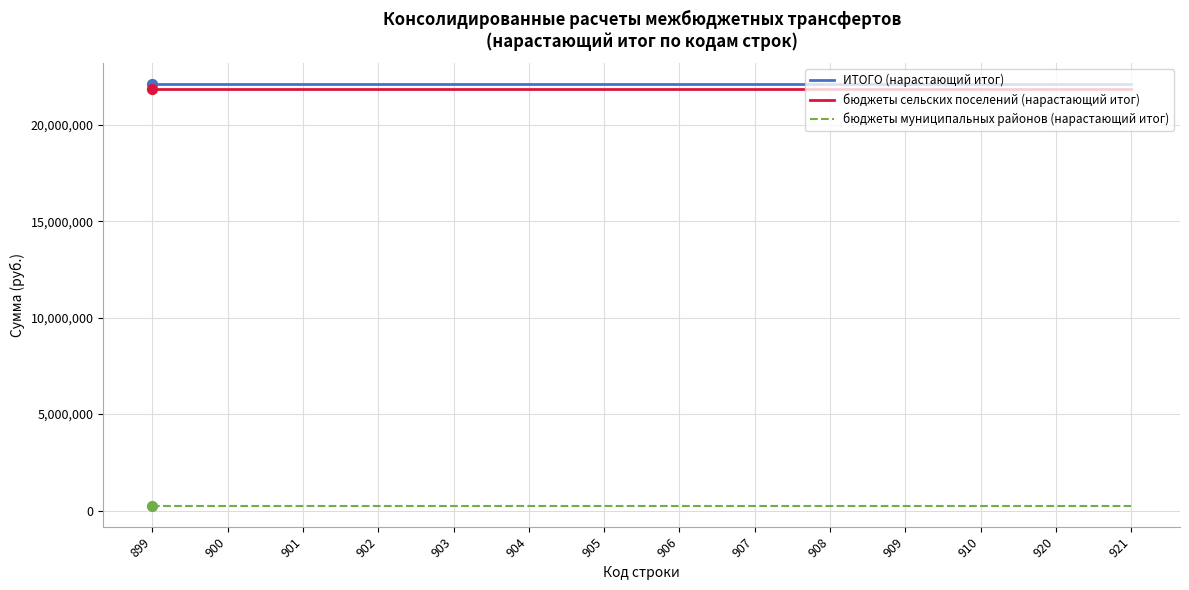

Is the value of ИТОГО (нарастающий итог) at 905 greater than the value of бюджеты сельских поселений (нарастающий итог) at 909?

Yes